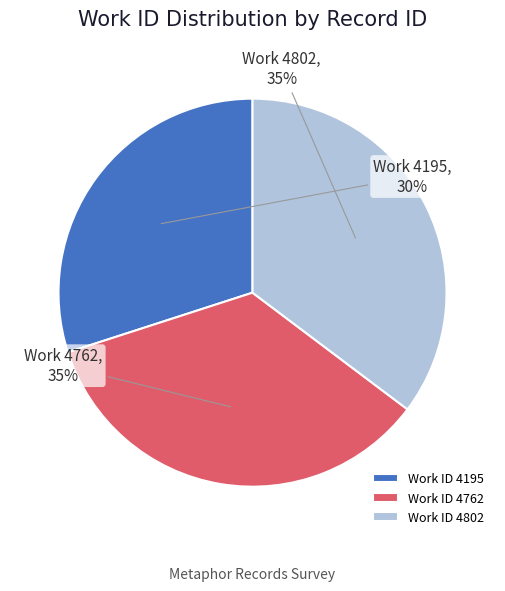

What is the smallest slice in the pie chart?

Work ID 4195